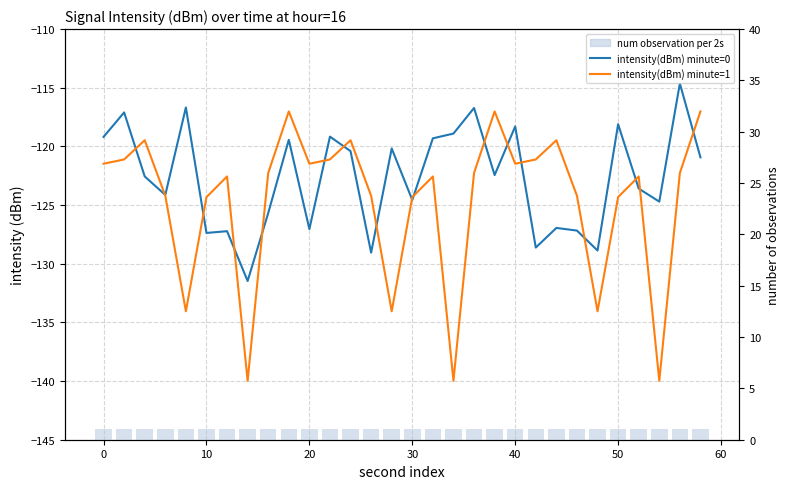

What is the average value of the intensity(dBm) minute=0 series?

-122.7